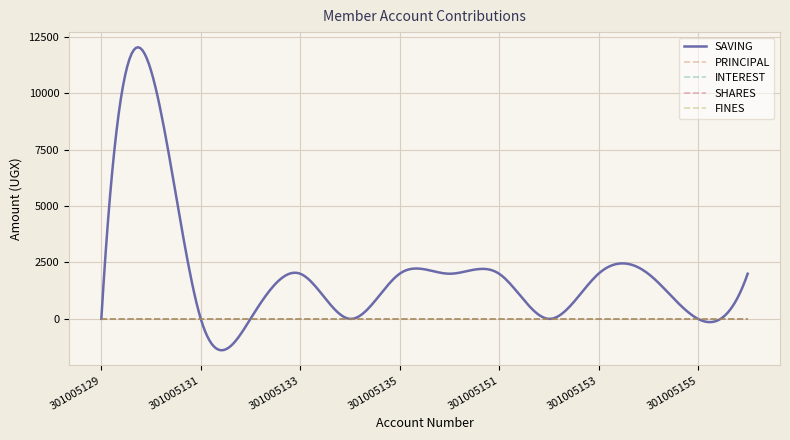

Reading right to left, transcribe all the data shown in this chart.

SAVING: 2000	0	2000	2000	0	2000	2000	2000	0	2000	0	0	11000	0
PRINCIPAL: 0	0	0	0	0	0	0	0	0	0	0	0	0	0
INTEREST: 0	0	0	0	0	0	0	0	0	0	0	0	0	0
SHARES: 0	0	0	0	0	0	0	0	0	0	0	0	0	0
FINES: 0	0	0	0	0	0	0	0	0	0	0	0	0	0